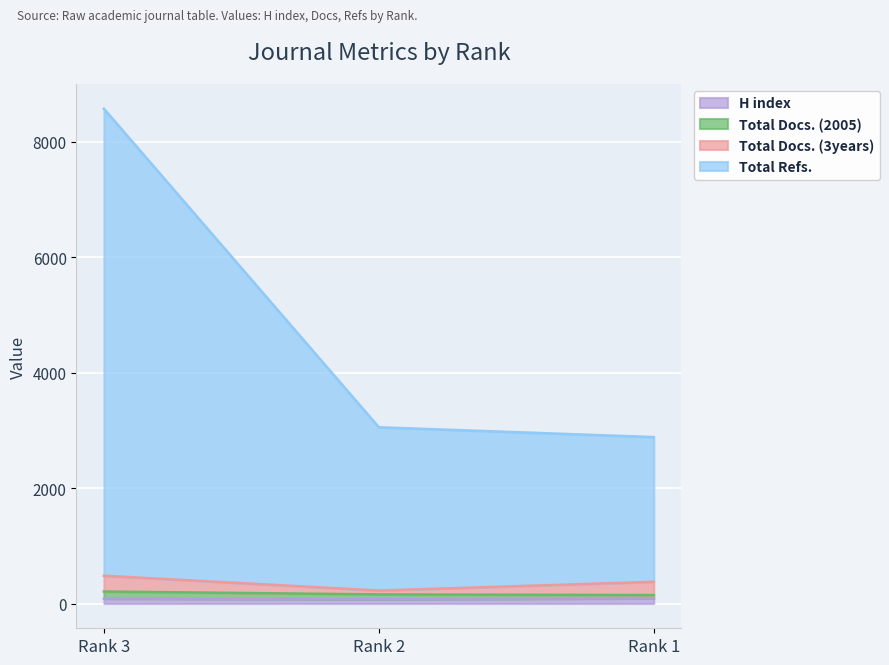

Is it true that Total Refs. equals 8570 at Rank 3?

True